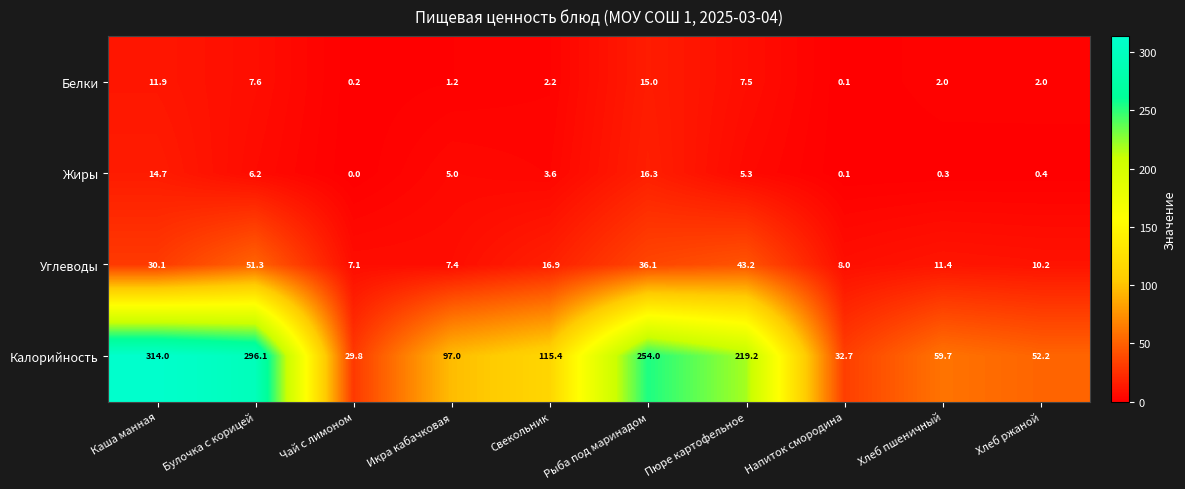

At Рыба под маринадом, list the series in order from largest to smallest.

Калорийность, Углеводы, Жиры, Белки